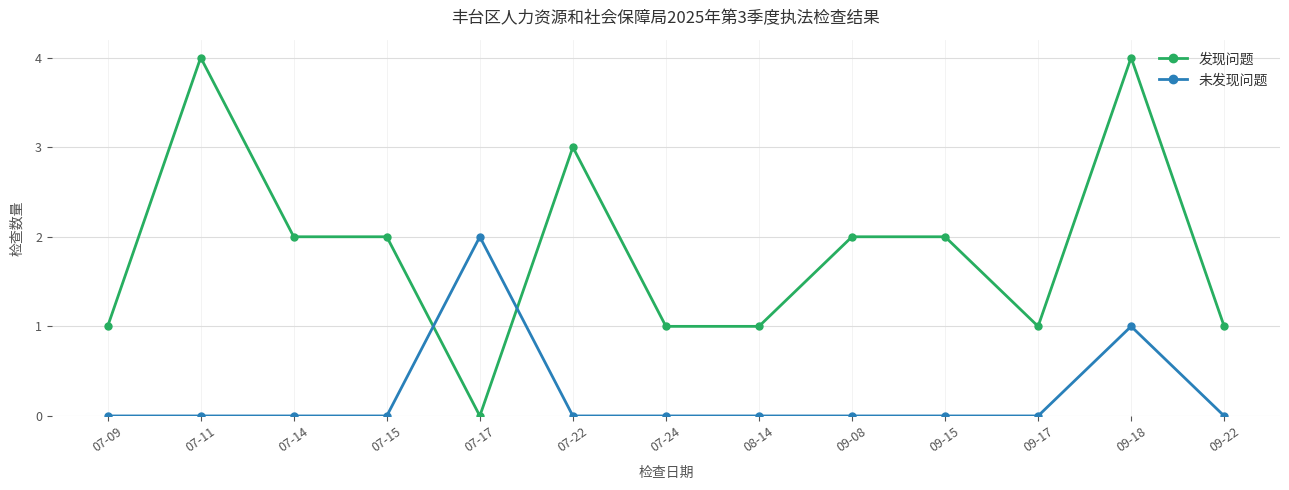

What is the maximum value for 未发现问题?

2